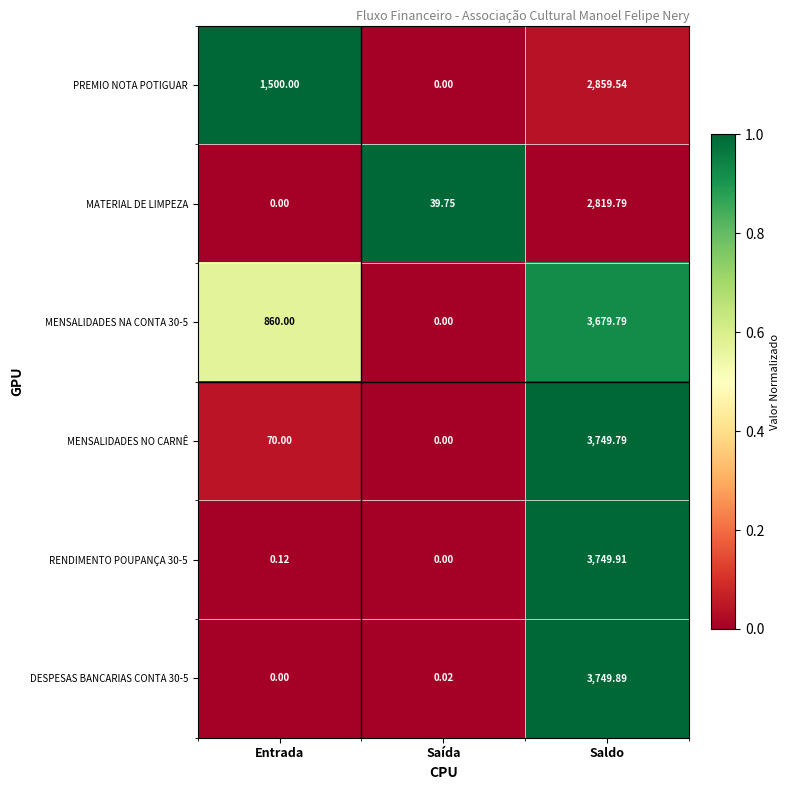

Count the number of categories in the chart.

3